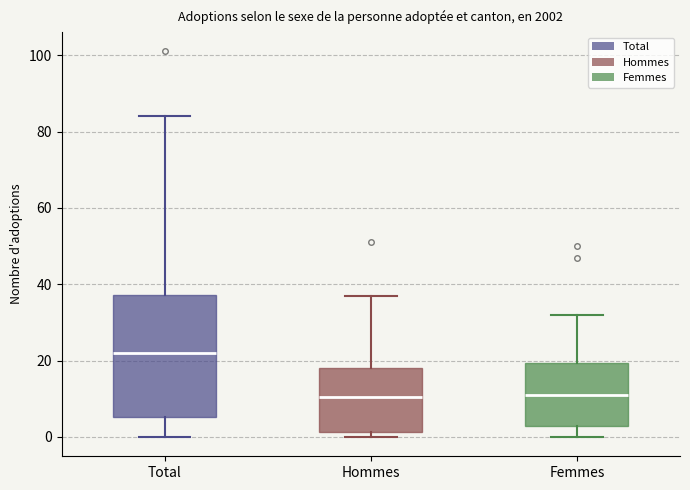

Which box is the tallest, from its lower edge to its upper edge?

Total